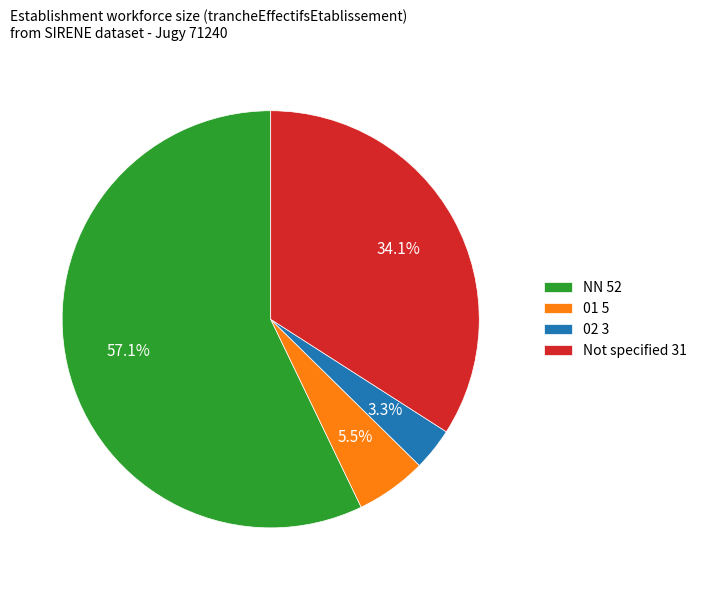

Is there any slice that represents more than half of the pie?

Yes